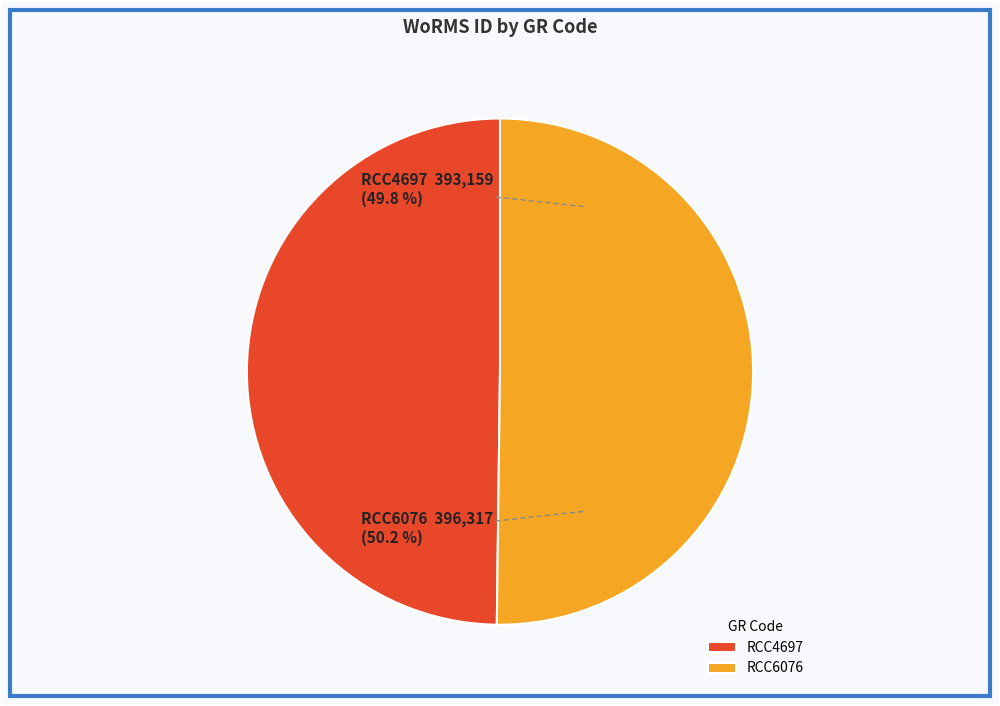

What is the smallest slice in the pie chart?

RCC4697